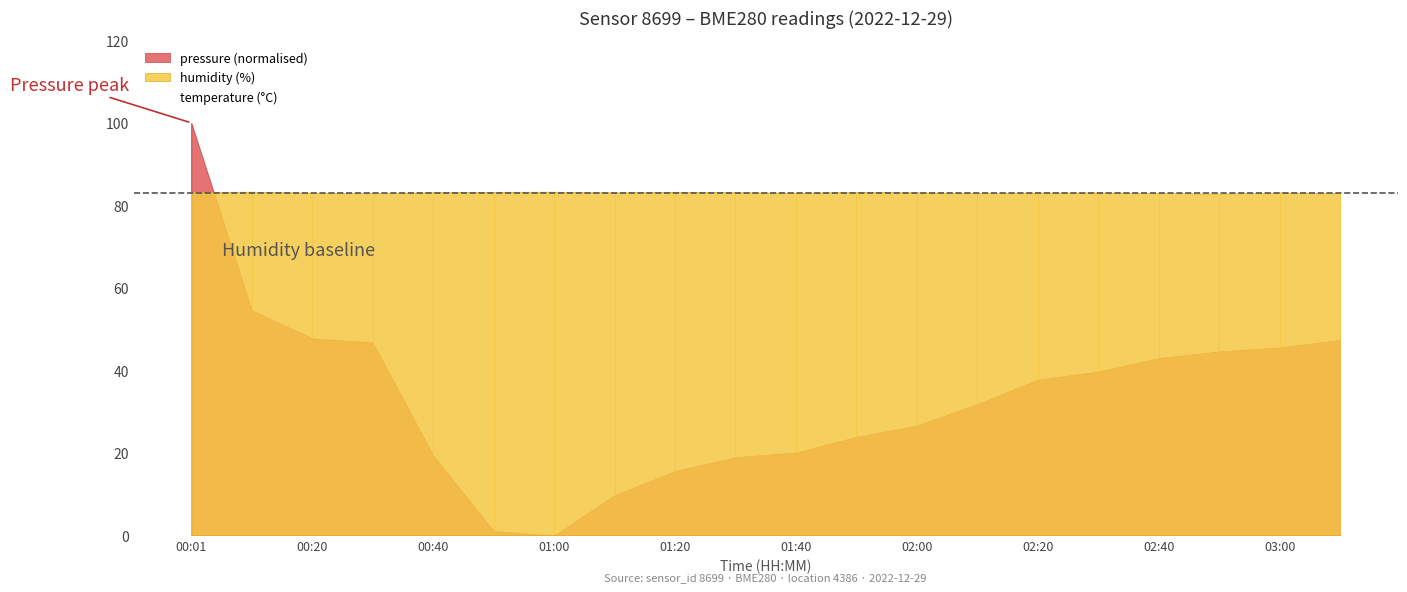

What is the sum of the values at 00:40 and 01:40?

134.0